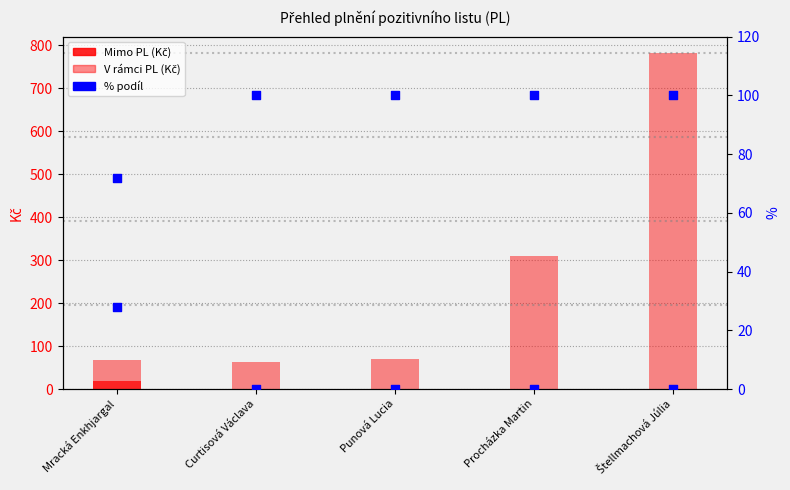

What is the total value across all series at Curtisová Václava?

163.8